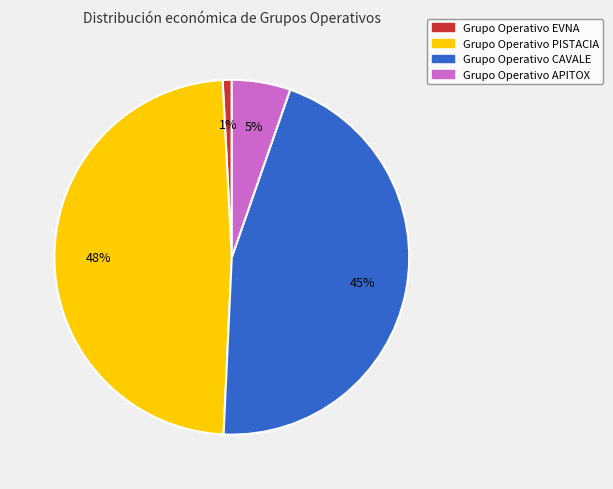

Between Grupo Operativo PISTACIA and Grupo Operativo EVNA, which is larger?

Grupo Operativo PISTACIA